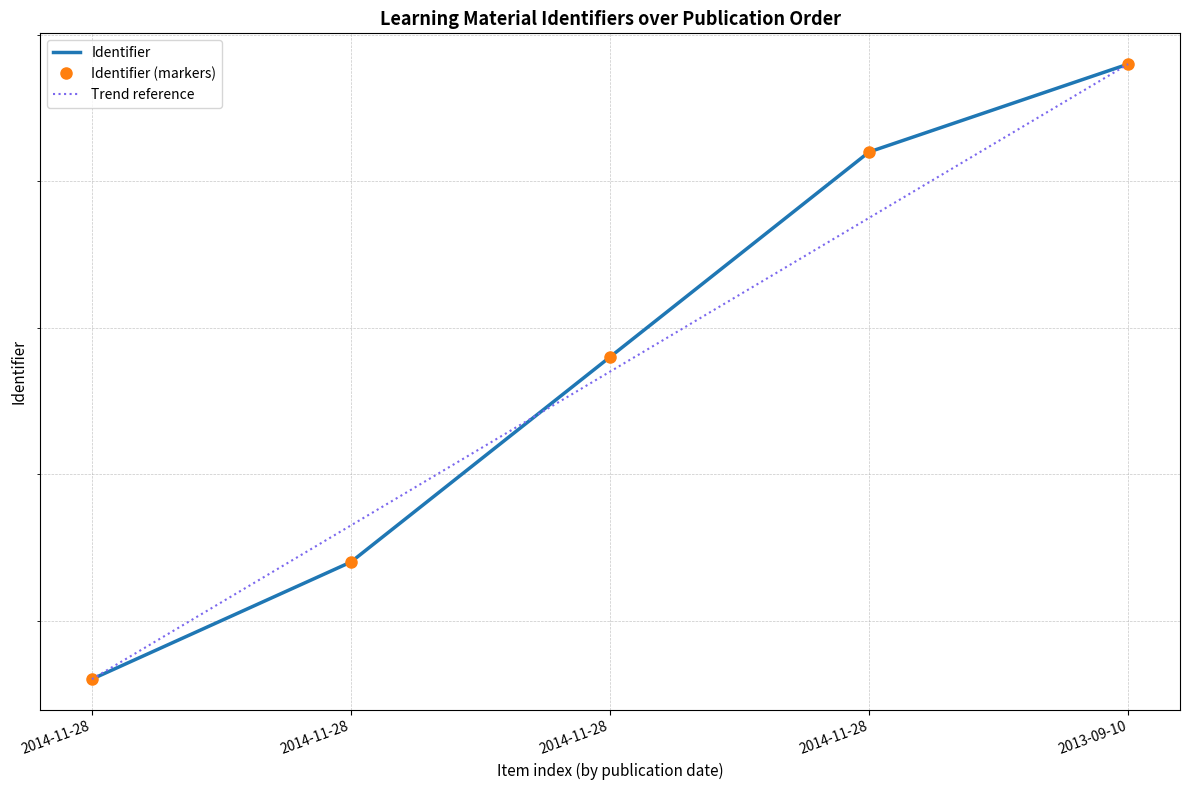

How many data points are less than 665434?

2